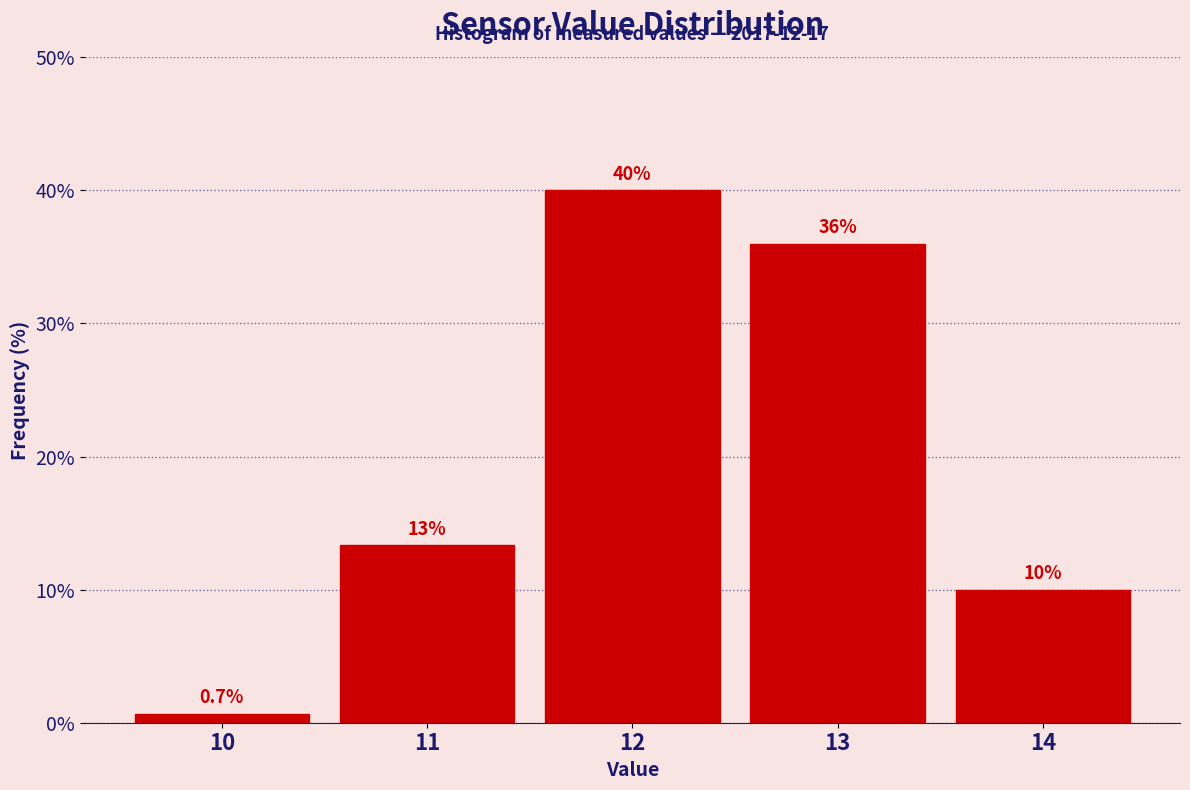

Which range on the x-axis has the tallest bar?

11.5 to 12.5